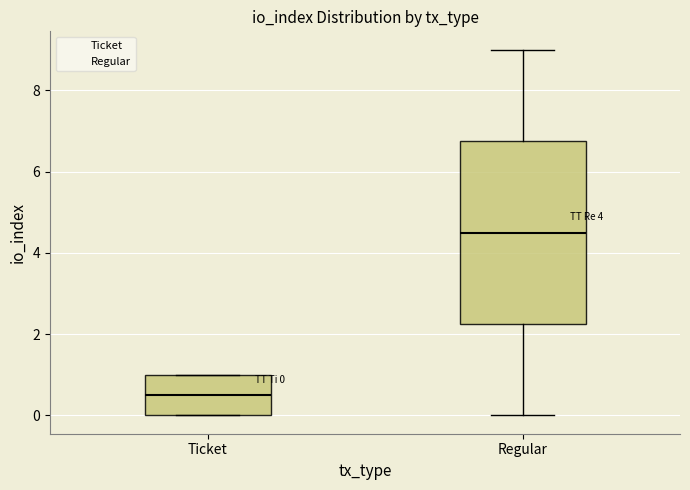

Which box has the highest median line?

Regular